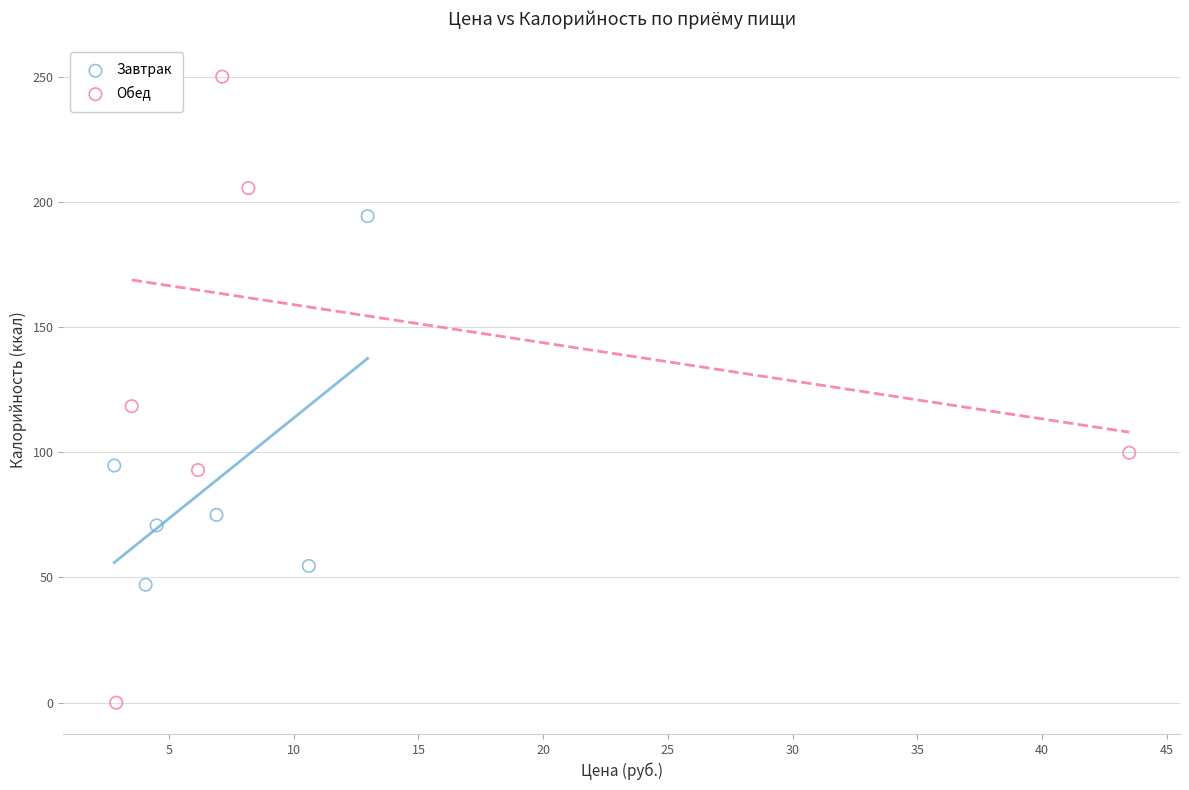

Which series reaches the minimum Y coordinate?

Обед